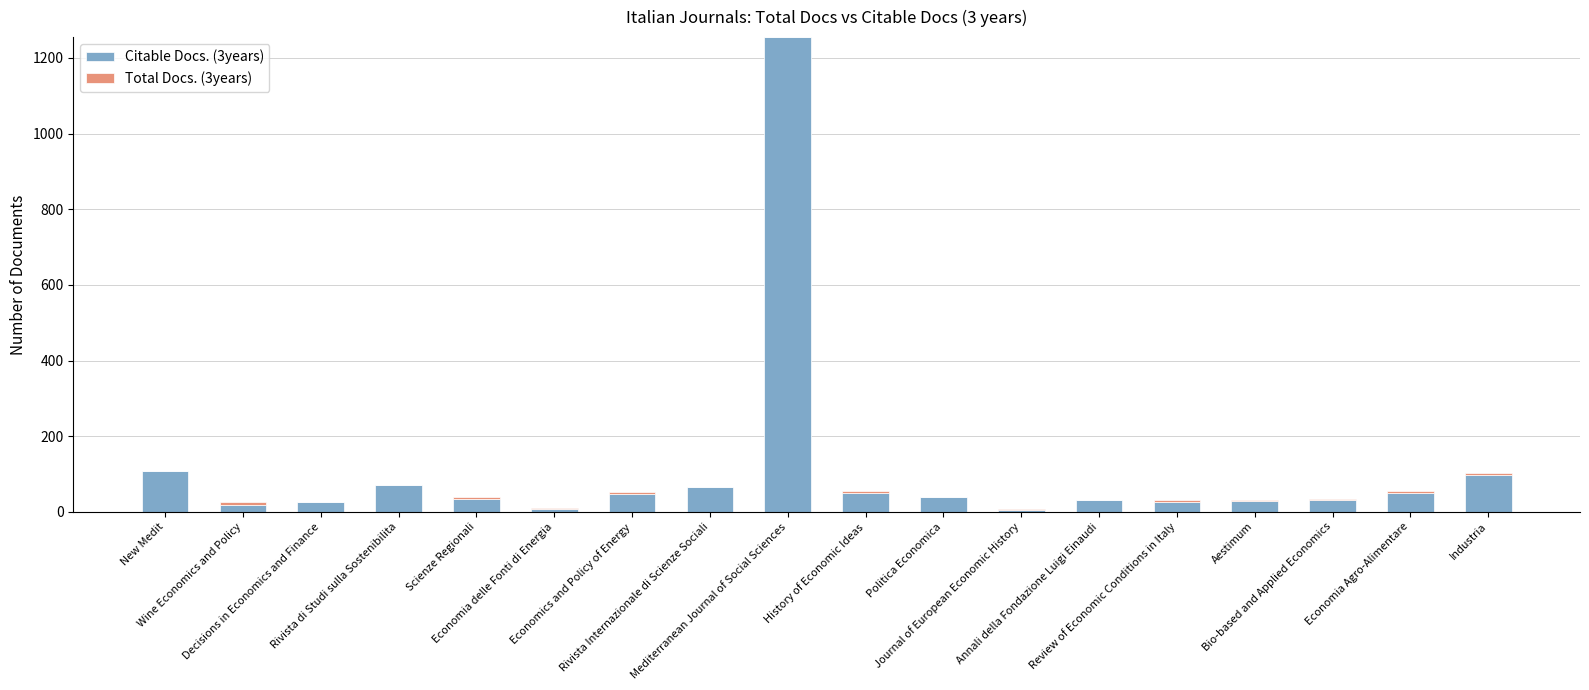

At how many categories does at least one series exceed 67?

4